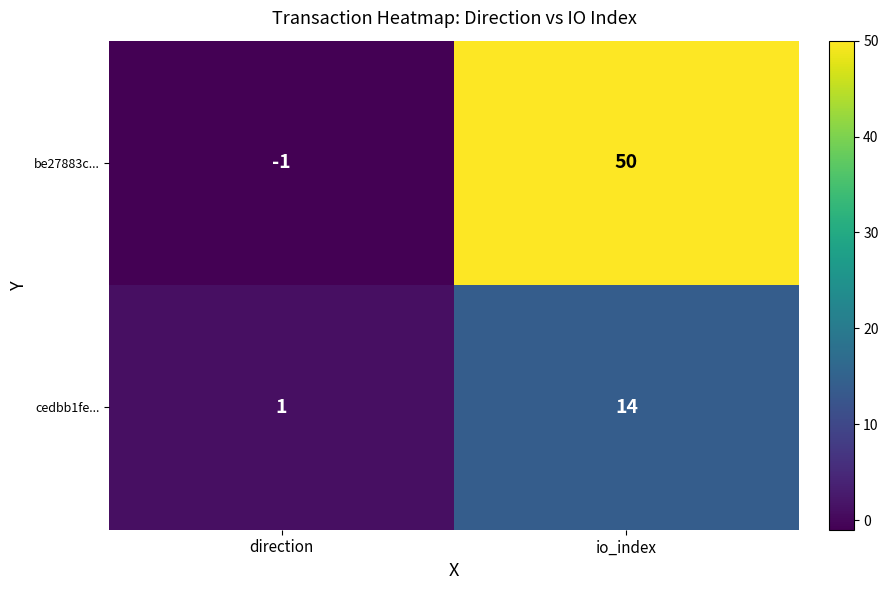

How many values in the be27883c... series are below 50?

1